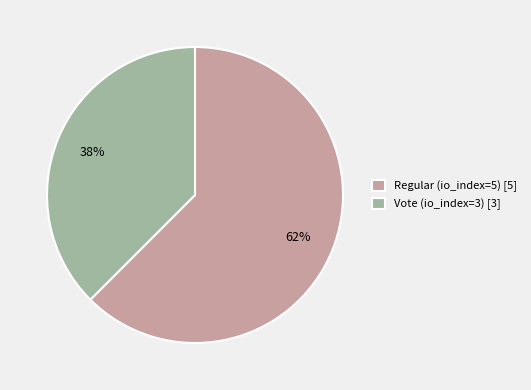

The Vote (io_index=3) slice represents 30% of the pie. True or false?

False